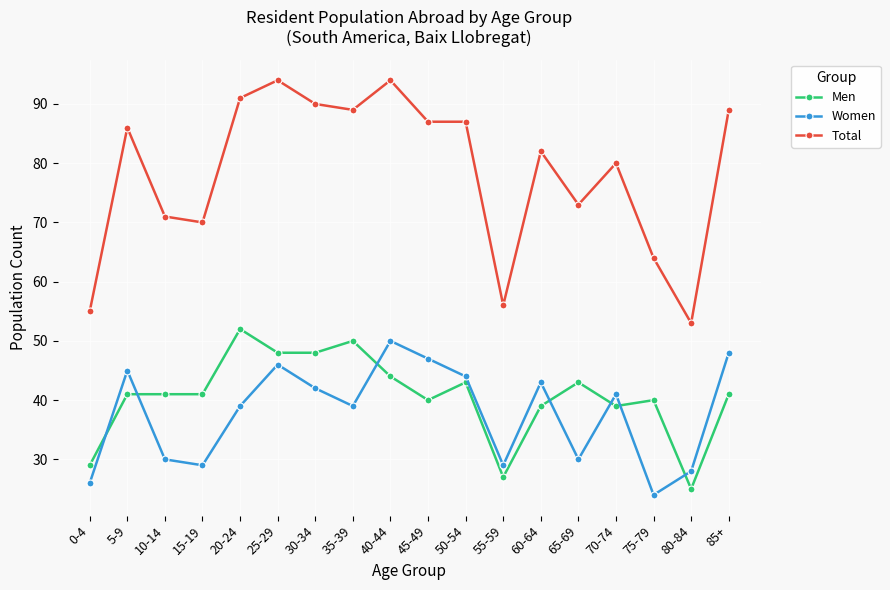

What is the total value across all series at 20-24?

182